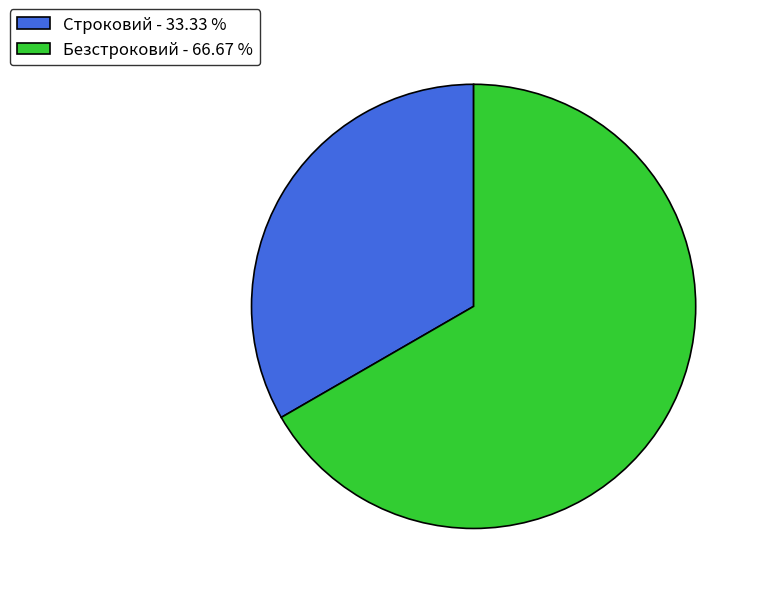

Is there a majority slice in this chart?

Yes